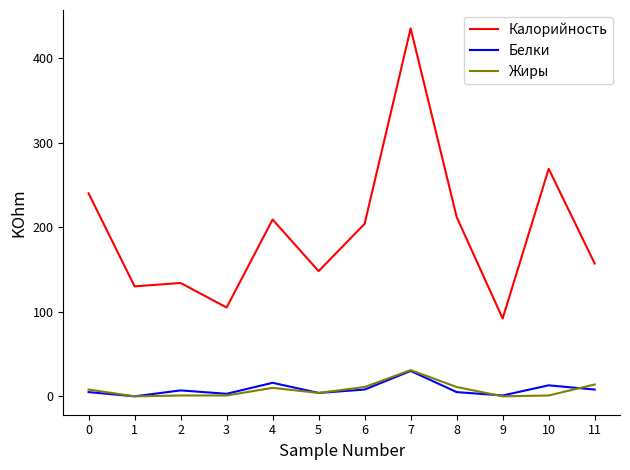

Which series has the widest spread of values?

Калорийность